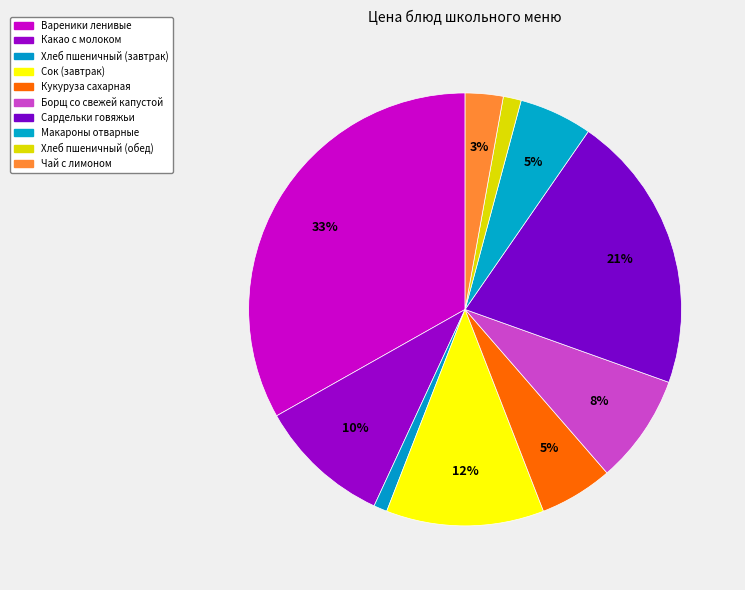

Count the number of slices in the pie.

10